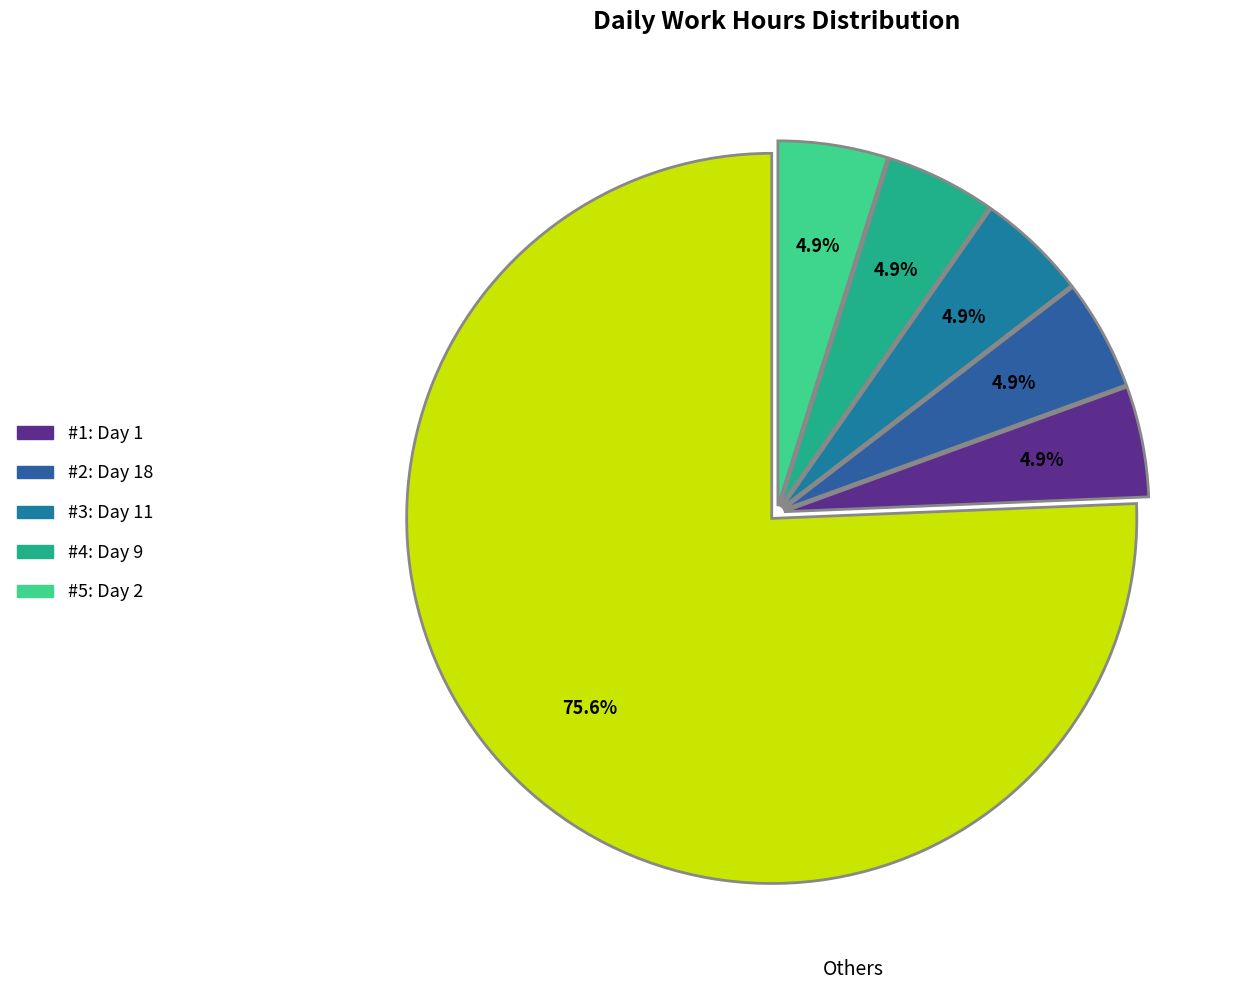

Count the number of slices in the pie.

6